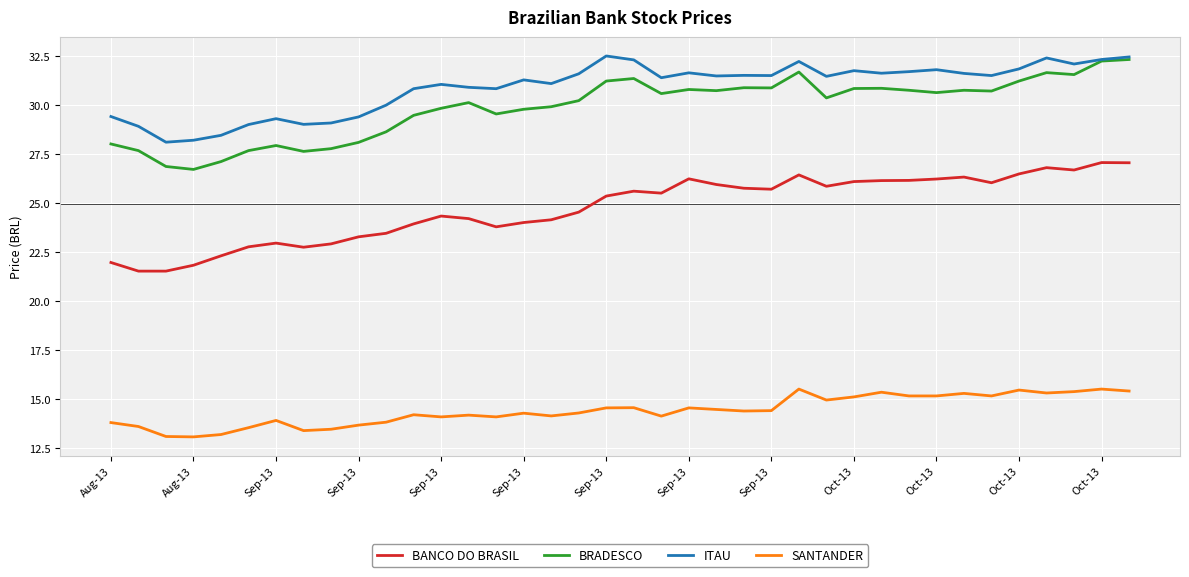

True or false: BRADESCO and BANCO DO BRASIL intersect in this chart.

False